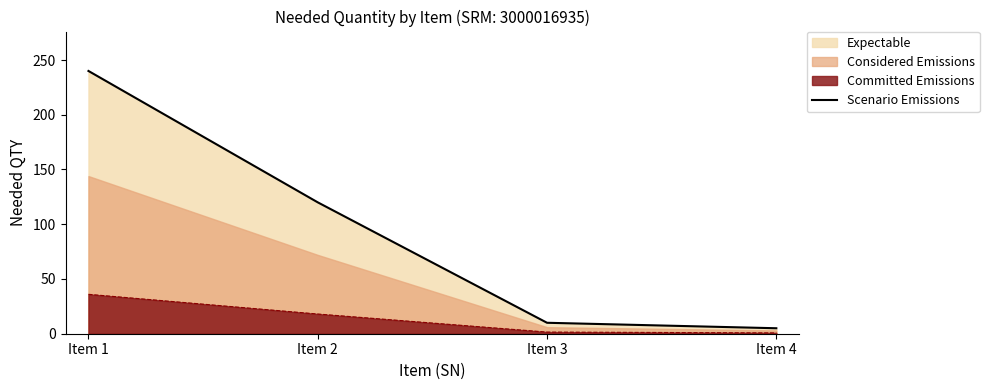

Between Item 1 and Item 2, which is larger?

Item 1